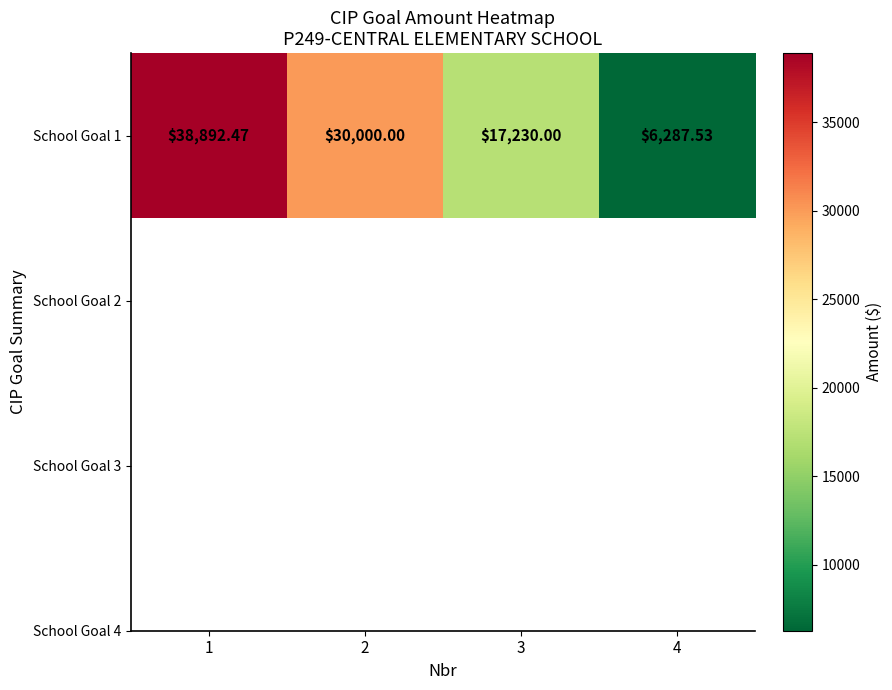

At which label is the value closest to 22590?

3